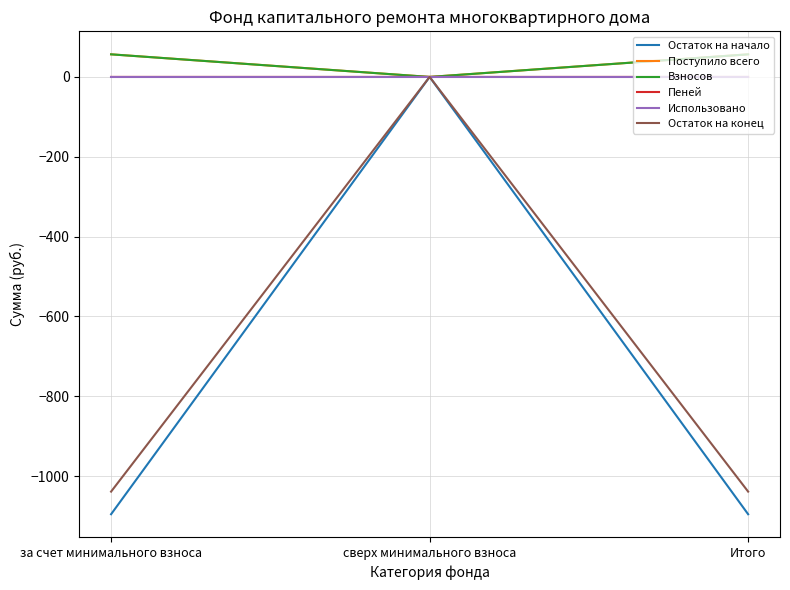

Which category has the lowest value in the Взносов series?

сверх минимального взноса